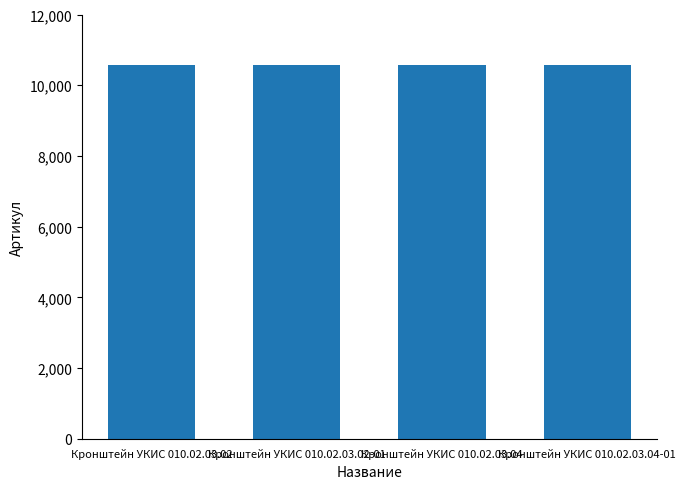

What position from the right is Кронштейн УКИС 010.02.03.02?

4